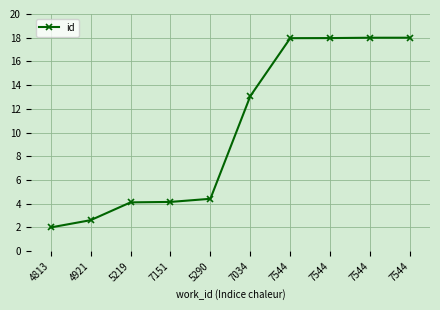

What is the smallest value displayed?

2.0